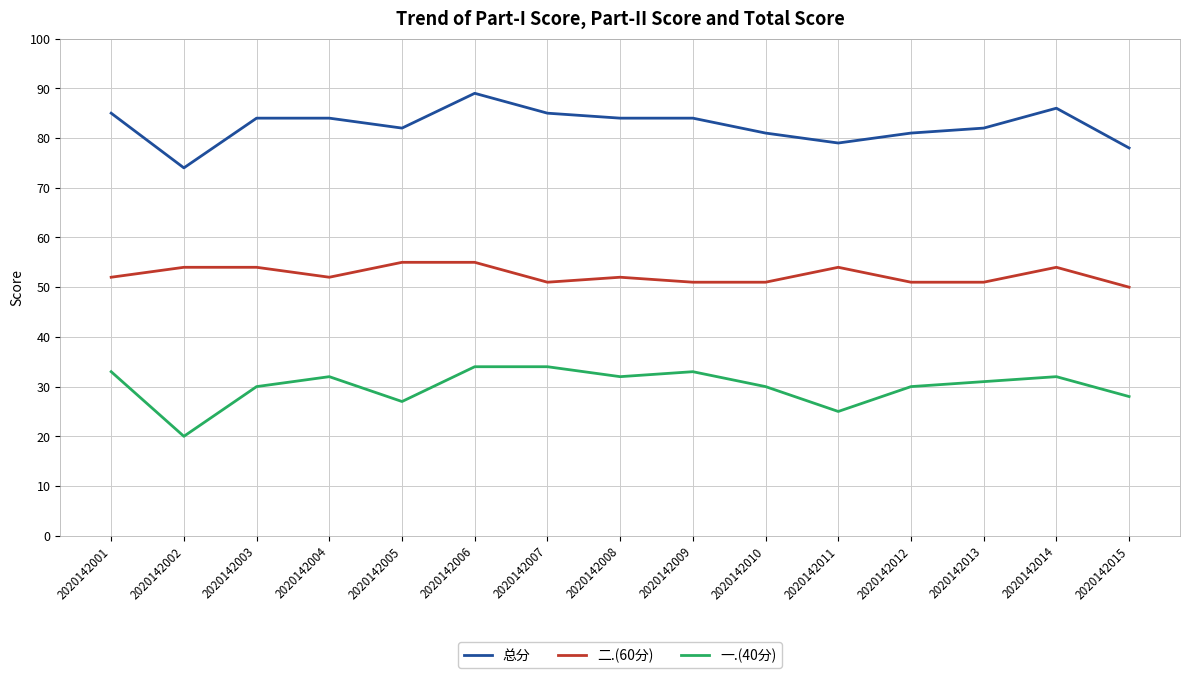

How many lines are shown in the chart?

3